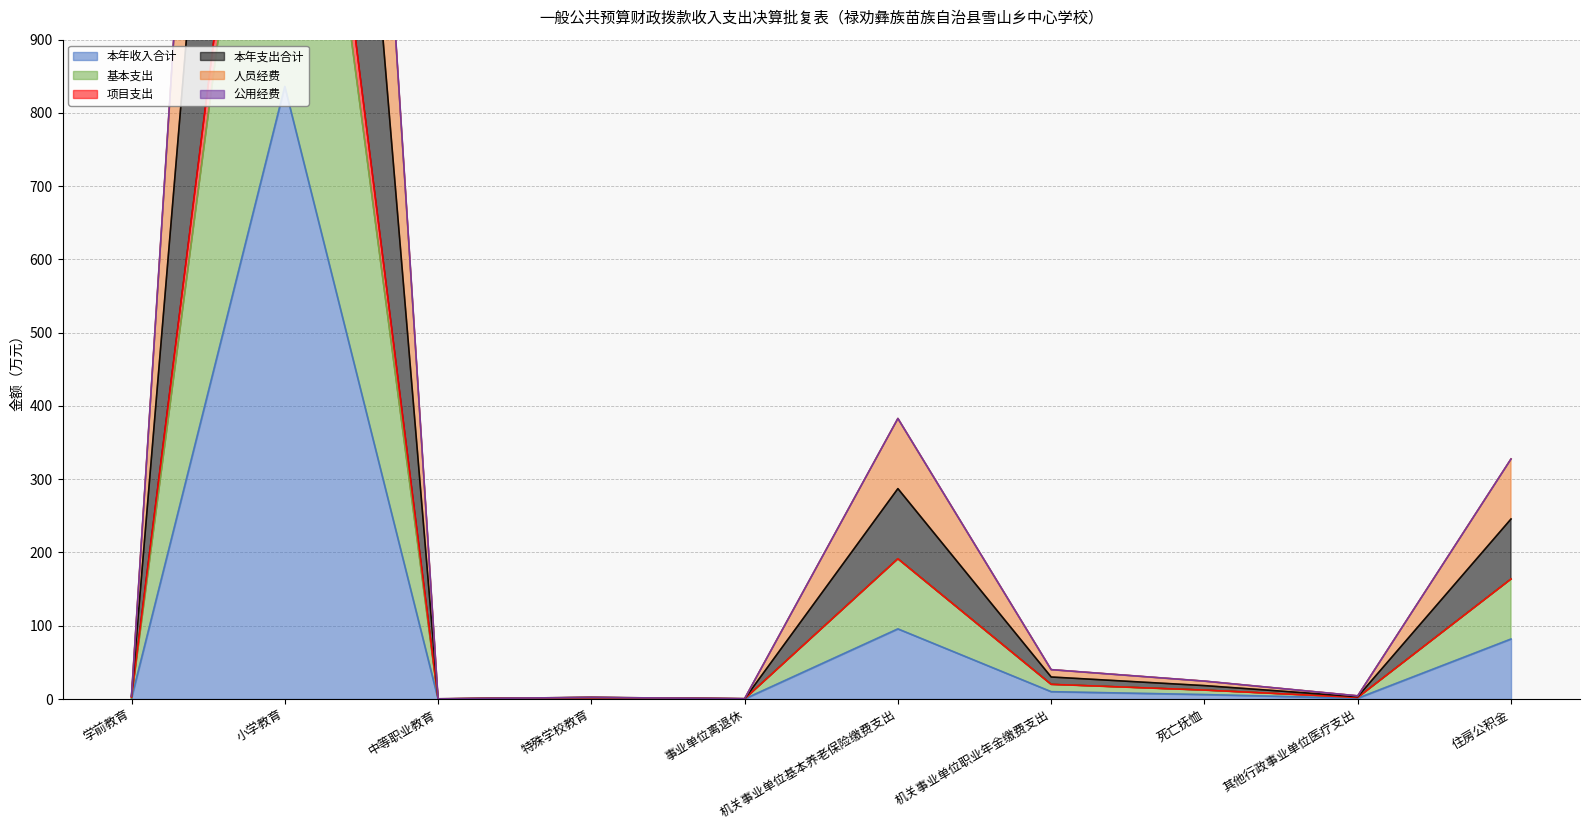

What position from the right is 机关事业单位基本养老保险缴费支出?

5